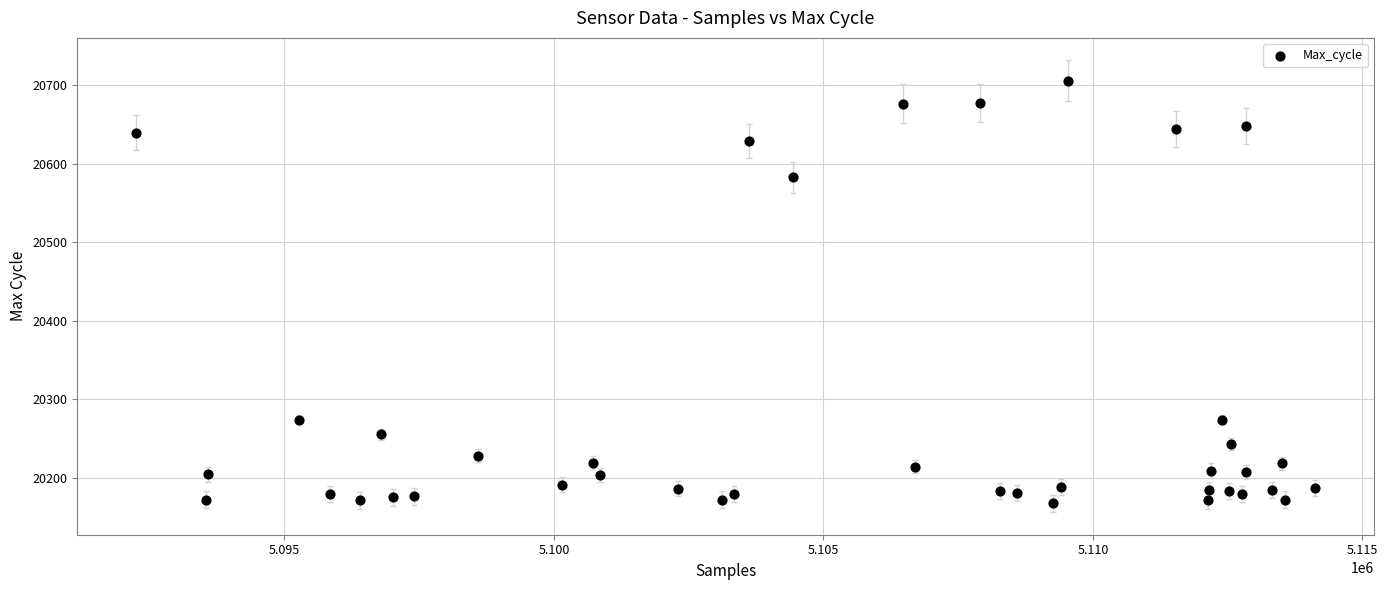

What is the range of X values (max minus min)?

21870